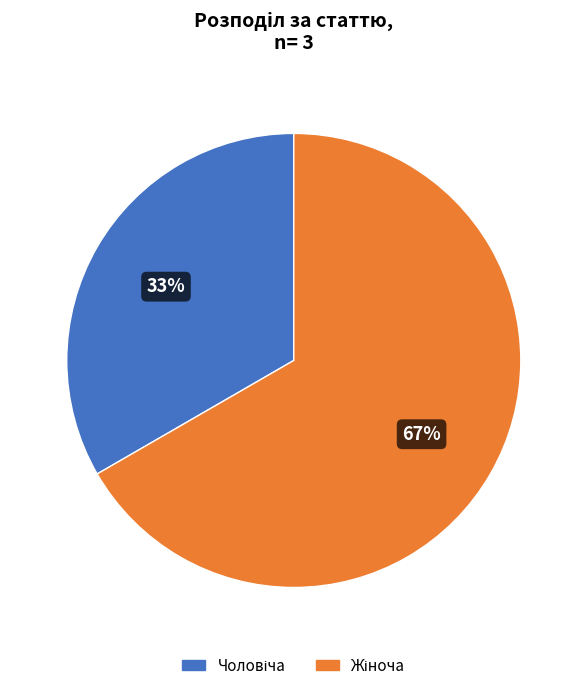

To the nearest percent, what is the average slice percentage?

50%